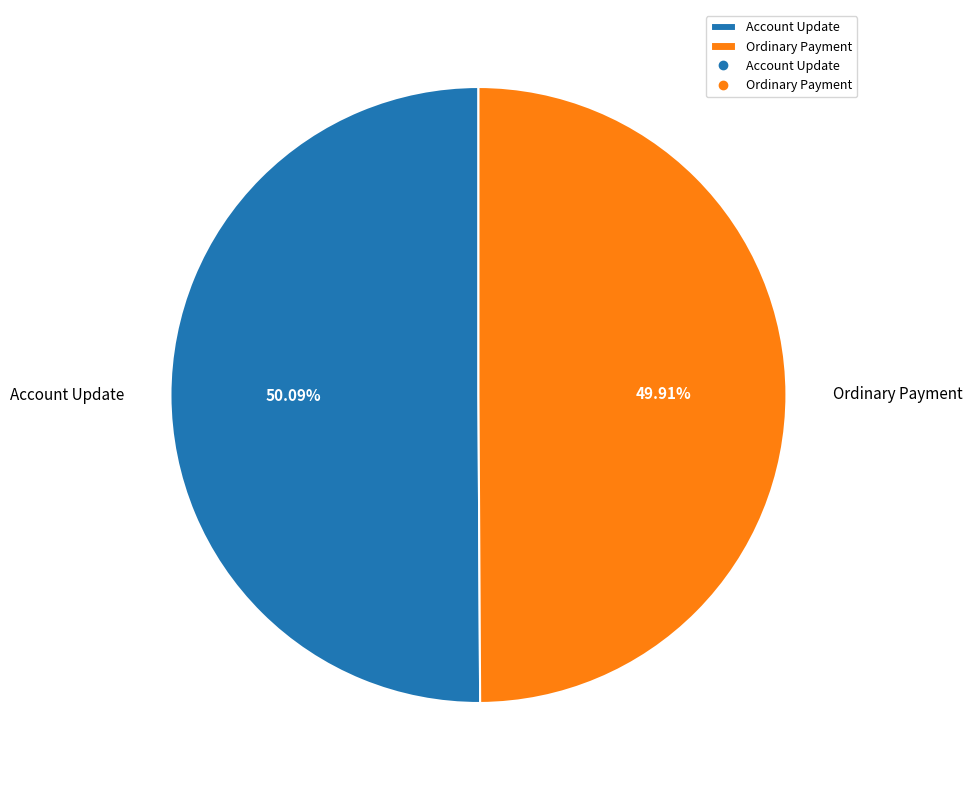

Does any single category account for the majority?

Yes